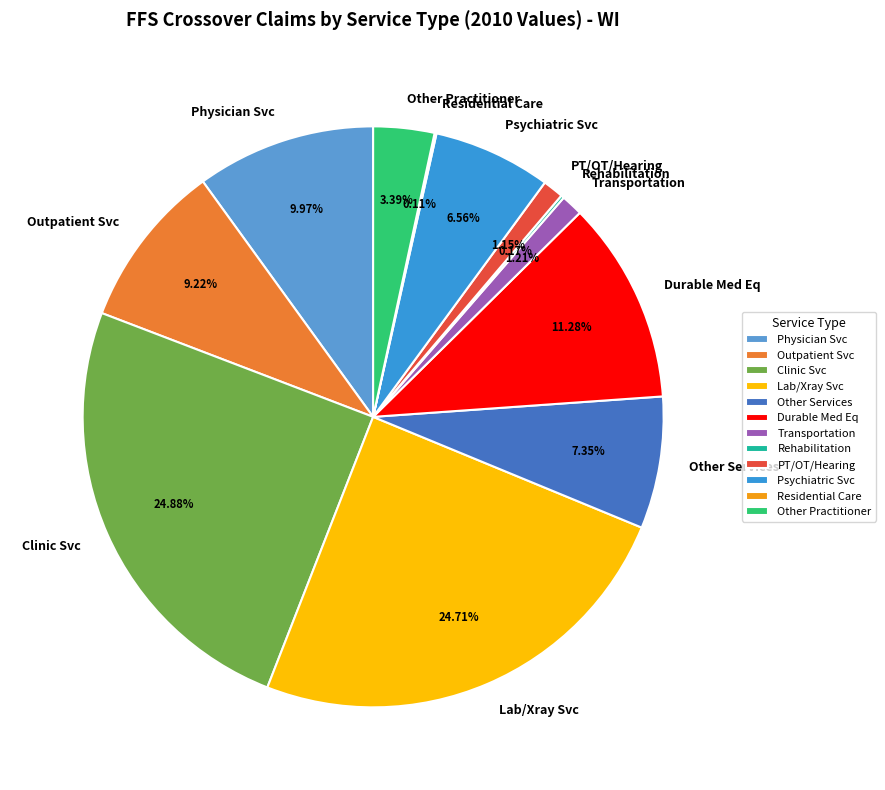

Approximately how many times larger is the value at Durable Med Eq compared to Transportation?

9.3